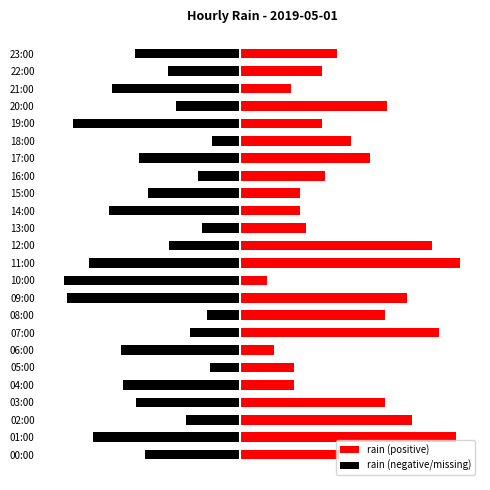

List the series in order of their peak value, highest first.

rain (positive), rain (negative/missing)